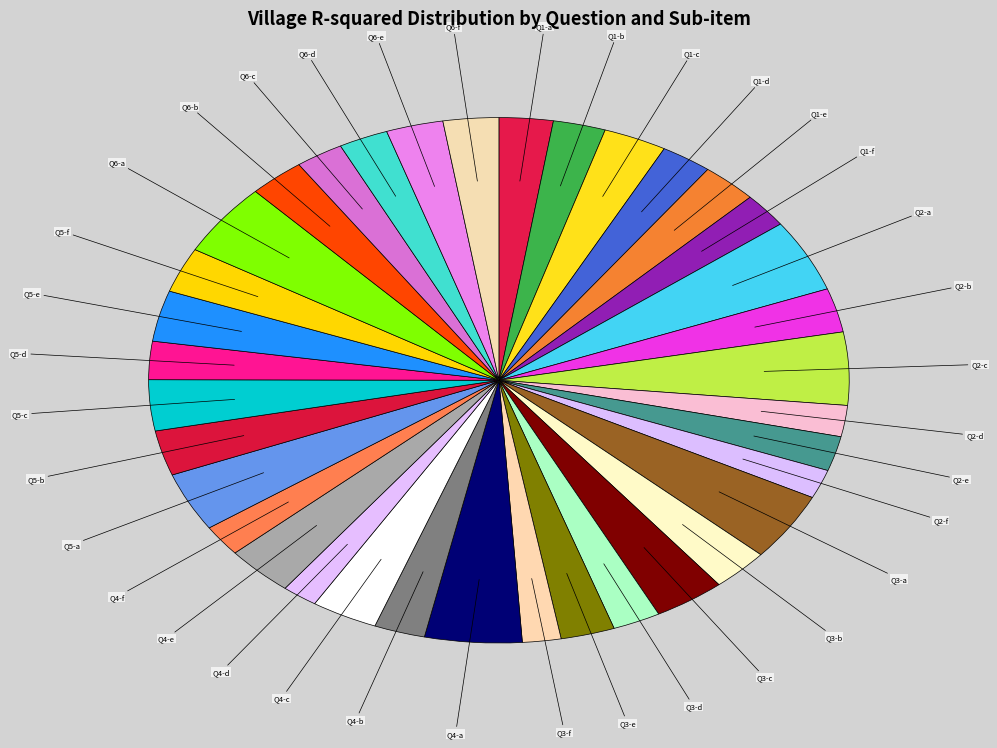

Do Q5-f and Q1-d together represent more than half of the pie?

No